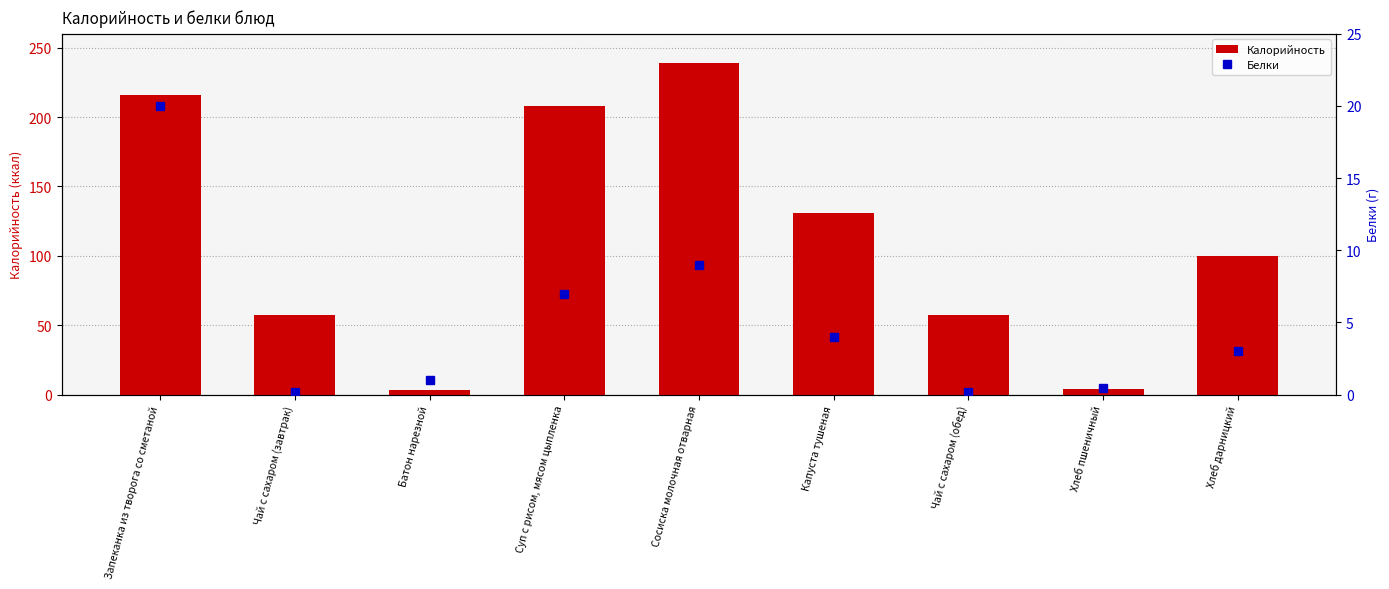

Which category has the lowest value in the Белки series?

Чай с сахаром (завтрак)